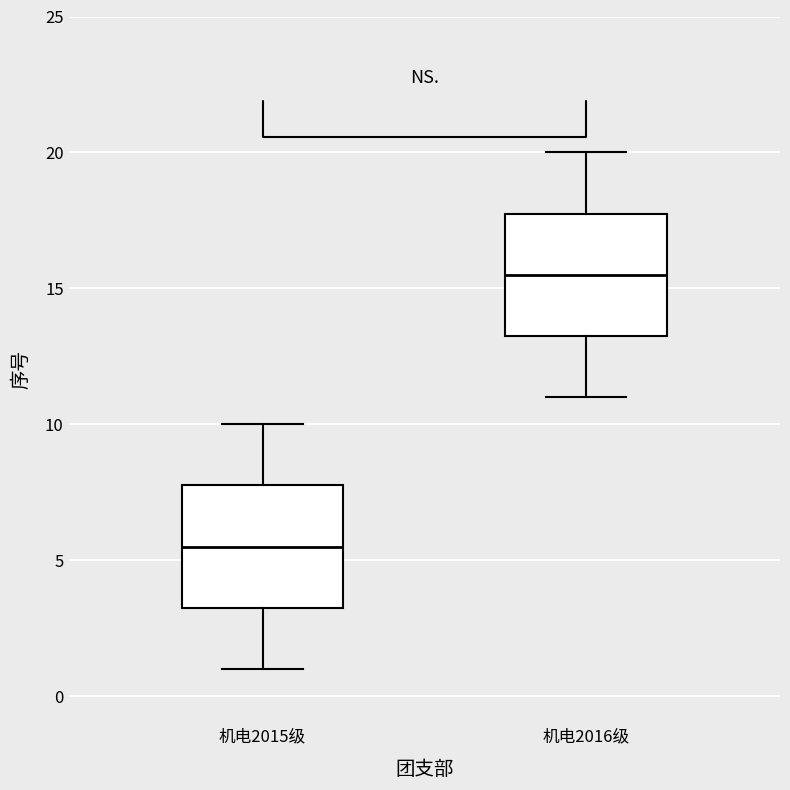

Which box has the highest median line?

机电2016级